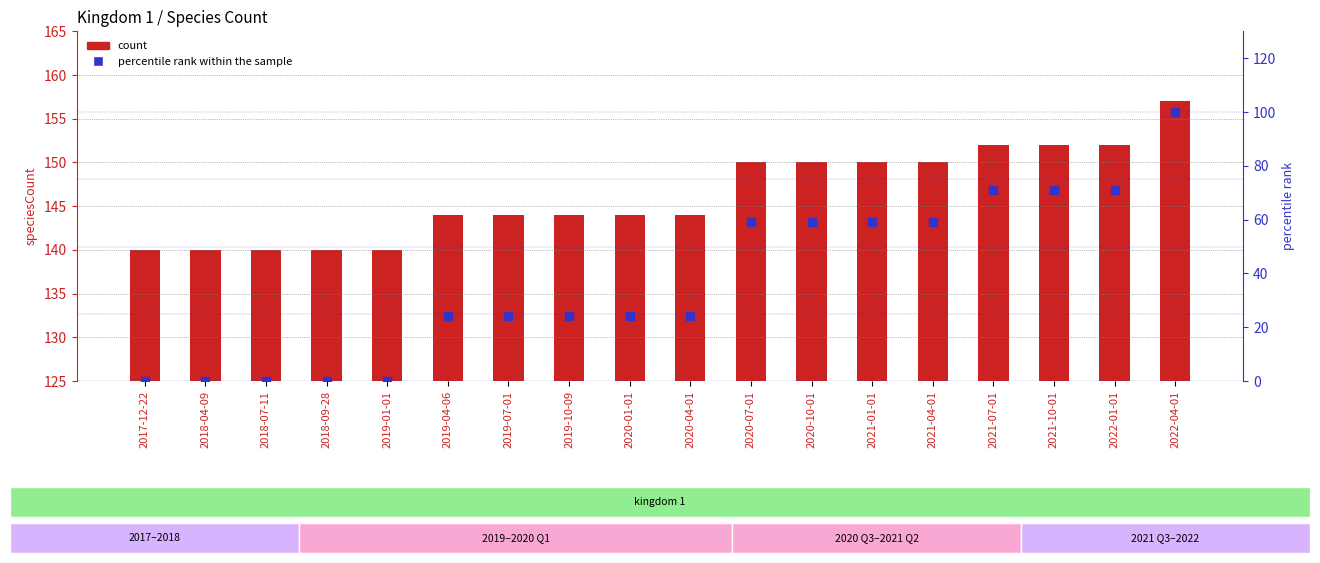

At how many categories does at least one series exceed 27?

18